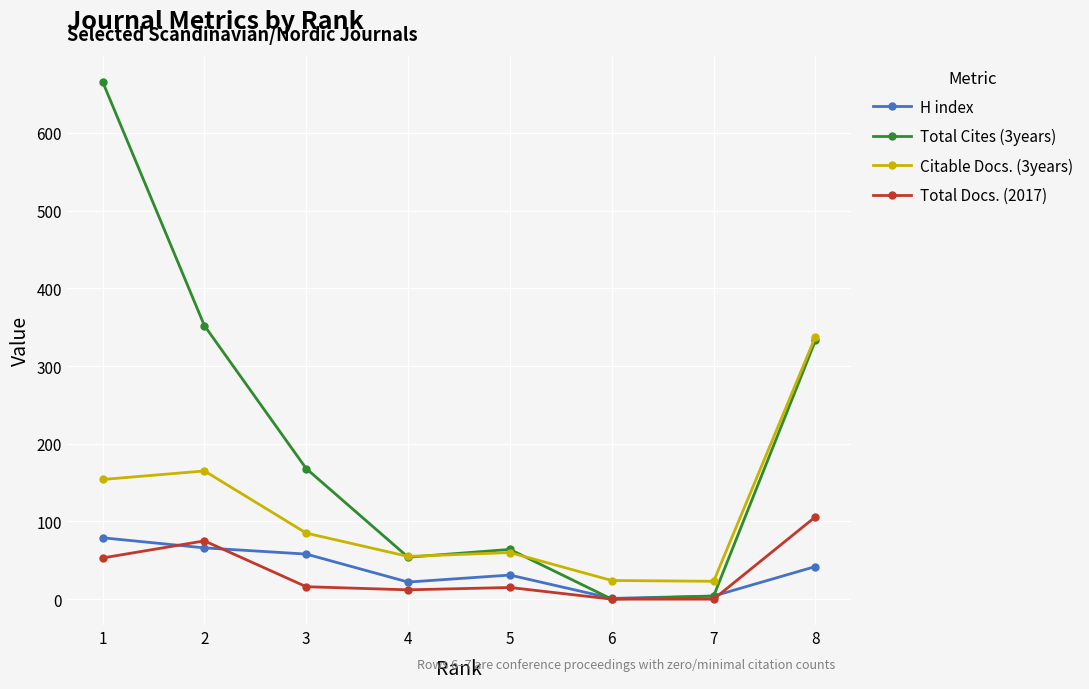

What is the sum of all Total Cites (3years) values?

1641